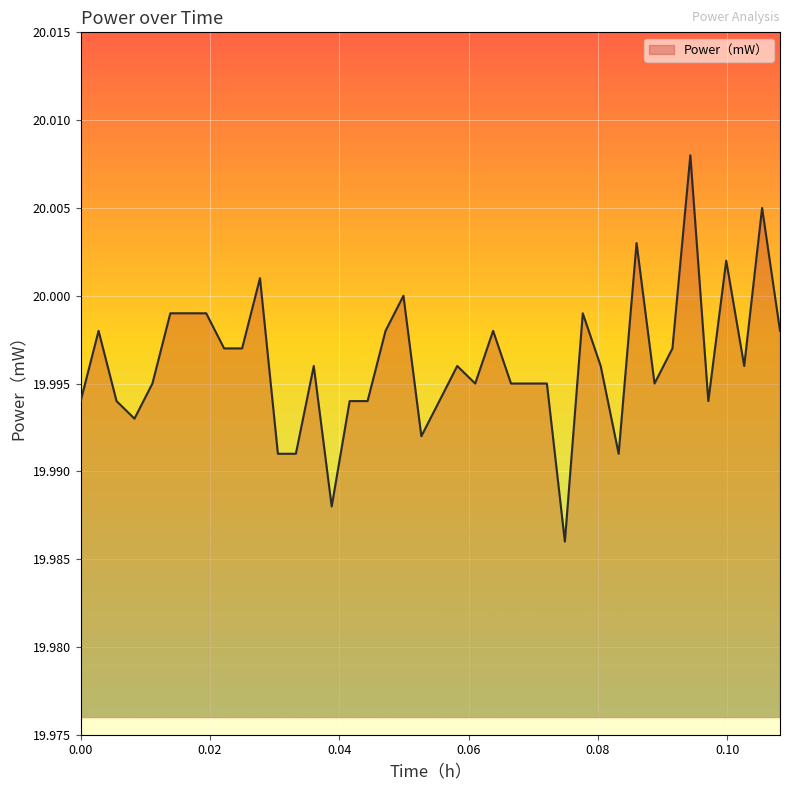

Which label corresponds to the smallest value in the chart?

0.0749